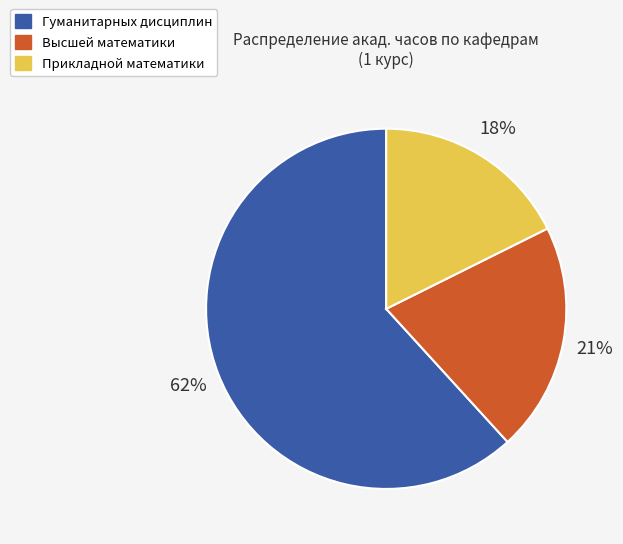

Which slice is the largest?

Гуманитарных дисциплин